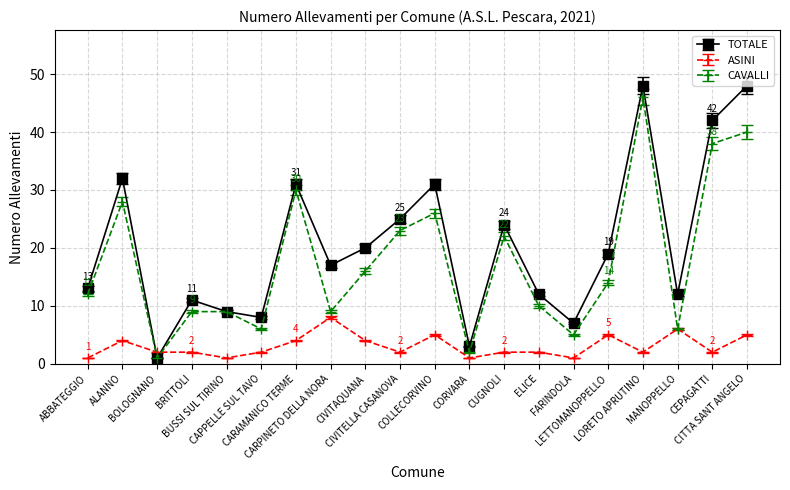

After their last crossing, which series has the higher values: TOTALE or ASINI?

TOTALE